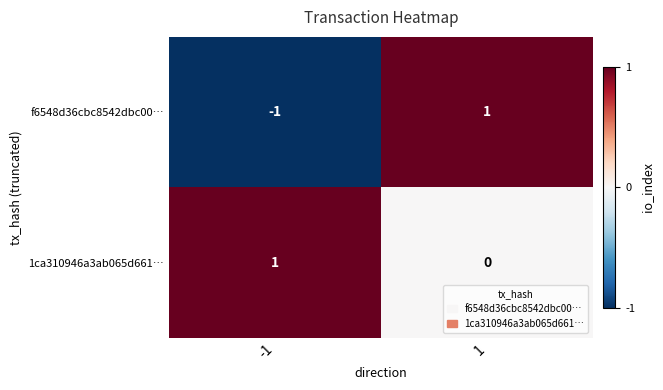

How many series are shown in this chart?

2